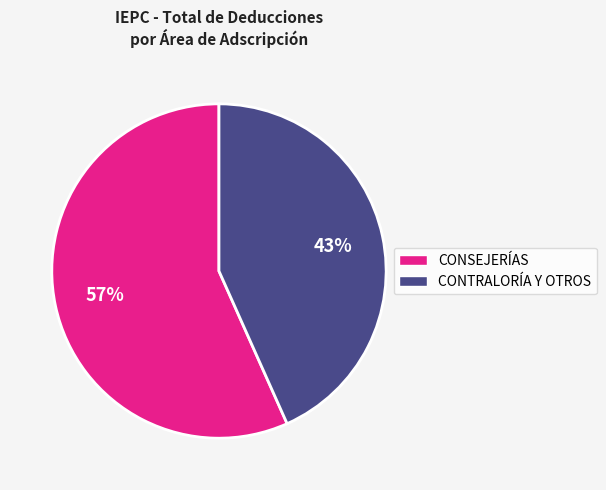

To the nearest percent, what is the average slice percentage?

50%